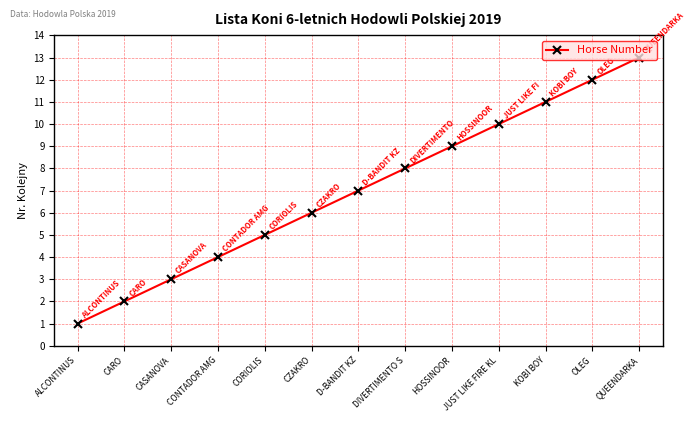

What is the value of the 5th point from the left?

5